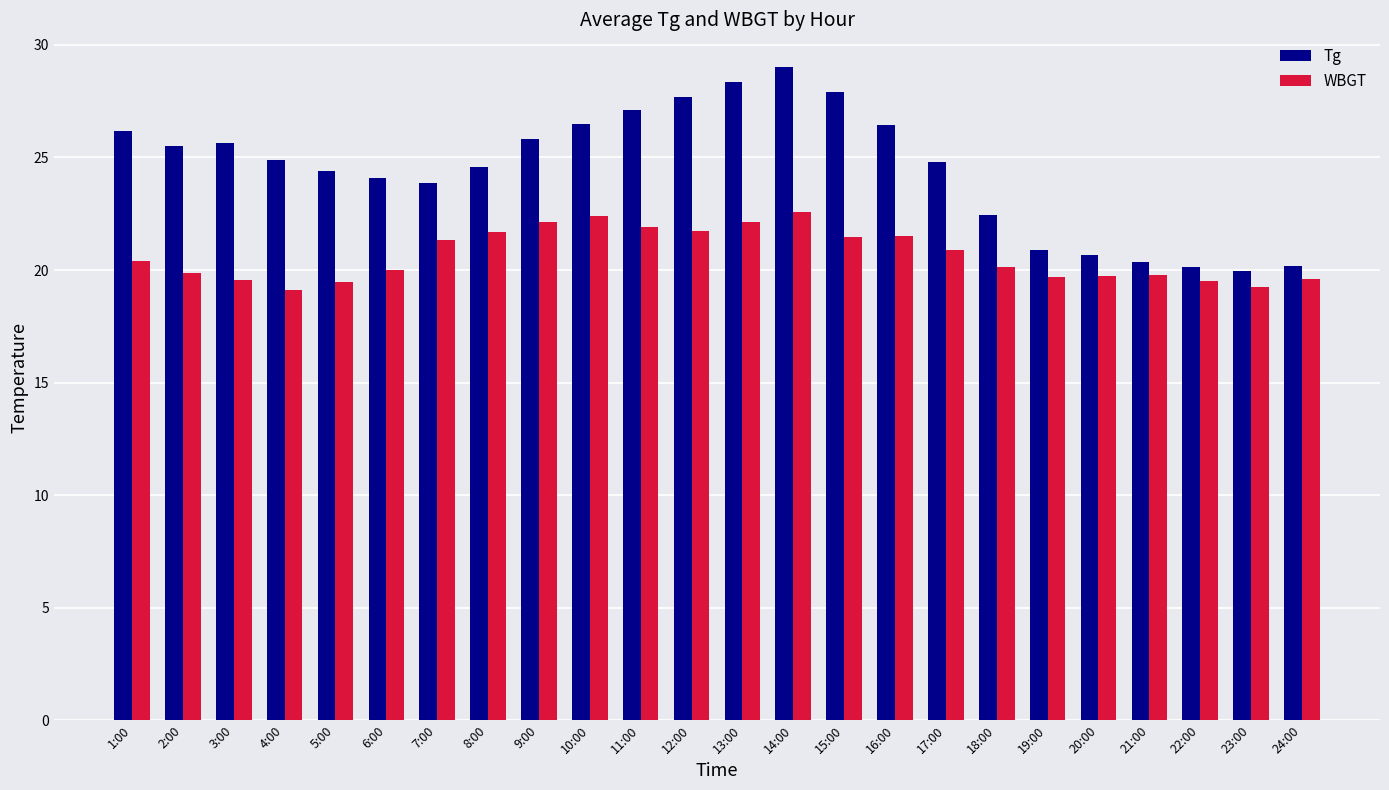

How many bars are there in total?

48